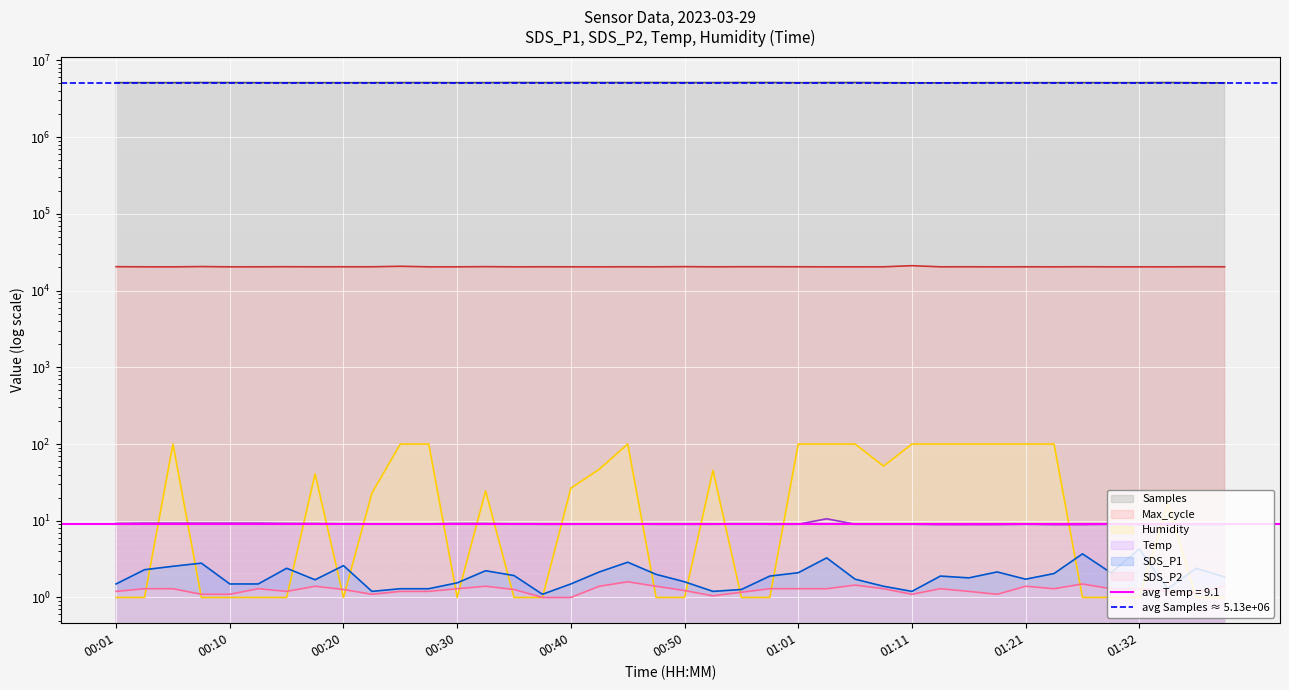

What is the total value across all series at 01:06?

5166301.1